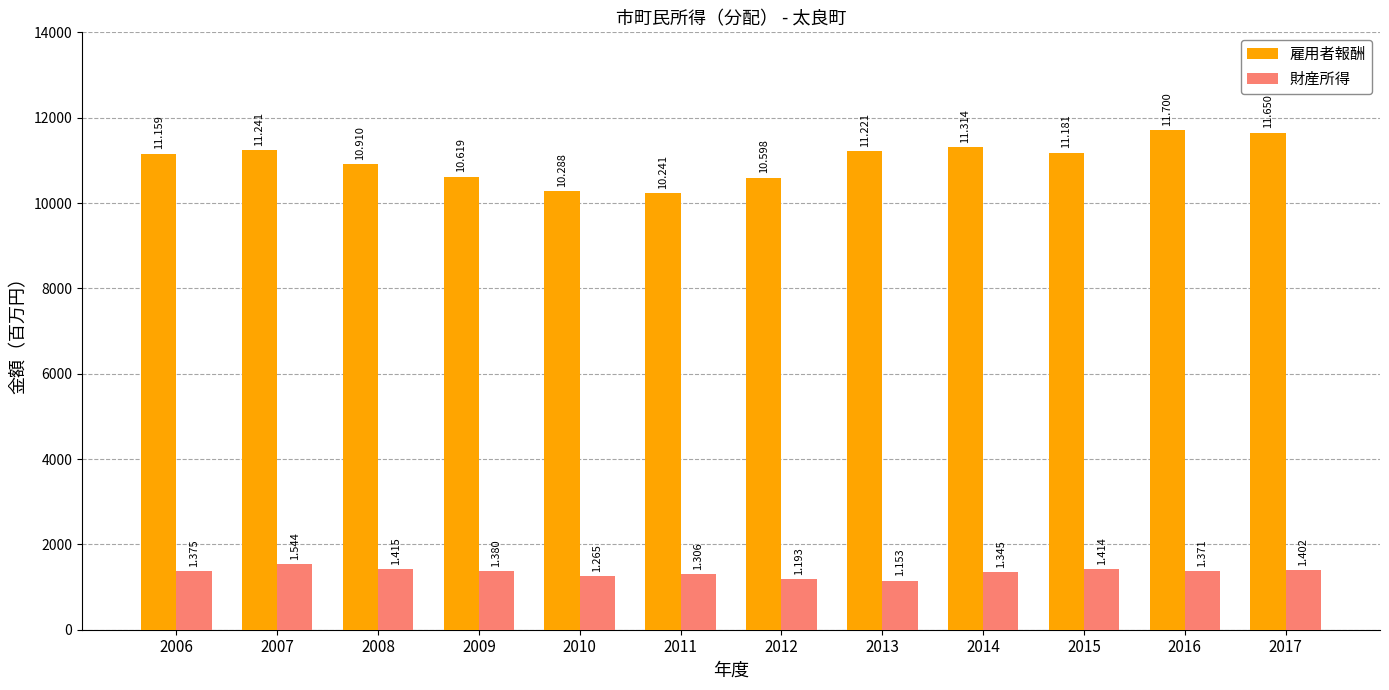

What are all the series names shown in the legend?

雇用者報酬, 財産所得